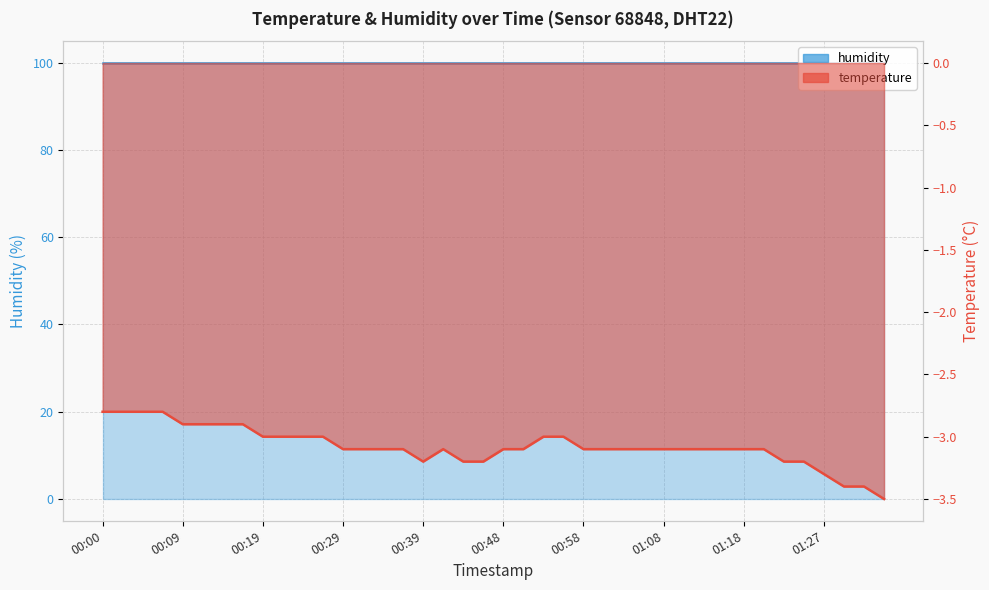

Is it true that the value at 00:36 is -3.1?

True